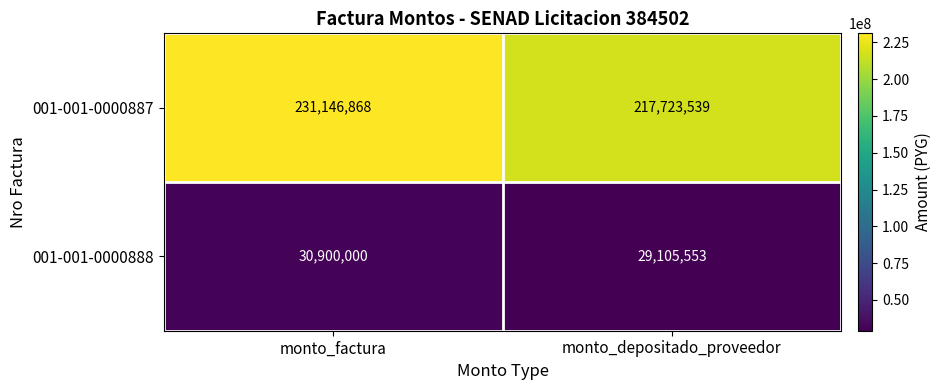

Which label corresponds to the largest value in the chart?

monto_factura